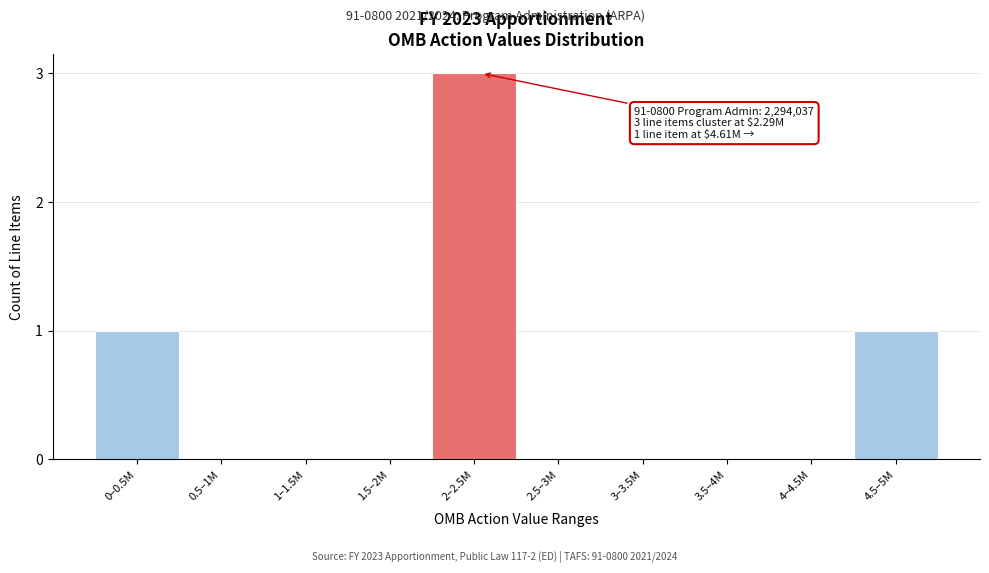

Reading right to left, transcribe all the data shown in this chart.

4.5–5M=1	4–4.5M=0	3.5–4M=0	3–3.5M=0	2.5–3M=0	2–2.5M=3	1.5–2M=0	1–1.5M=0	0.5–1M=0	0–0.5M=1